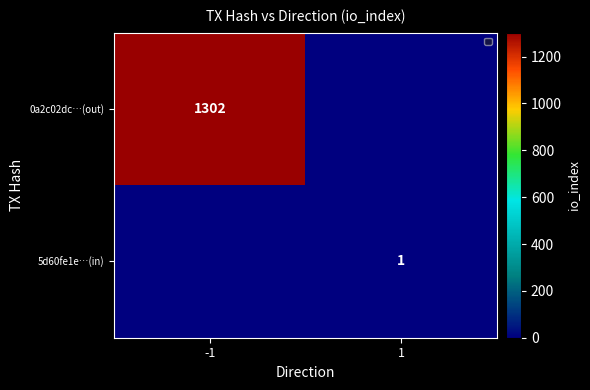

True or false: 0a2c02dc…(out) has a value of 2249.7 at -1.

False